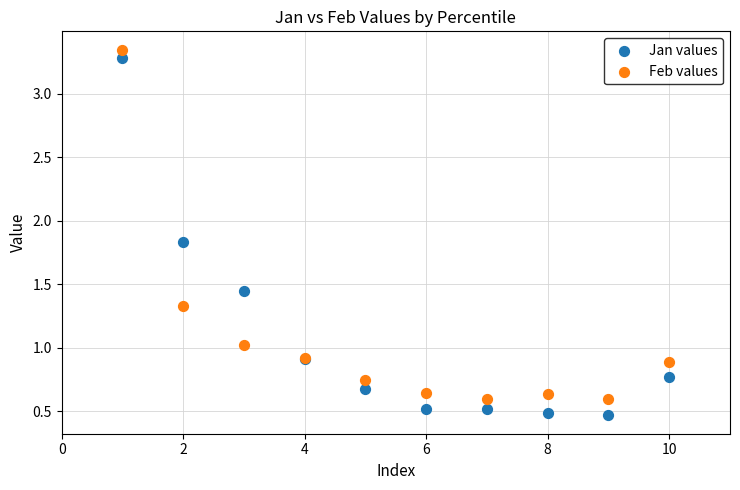

What is the X range (max minus min) for the scatter plot?

9.0